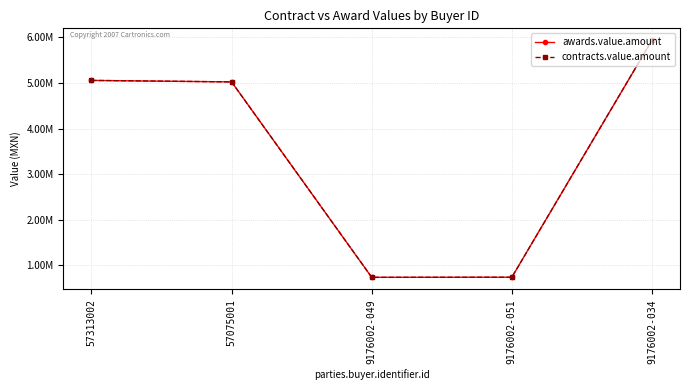

Does the chart display data point markers on the line(s)?

Yes